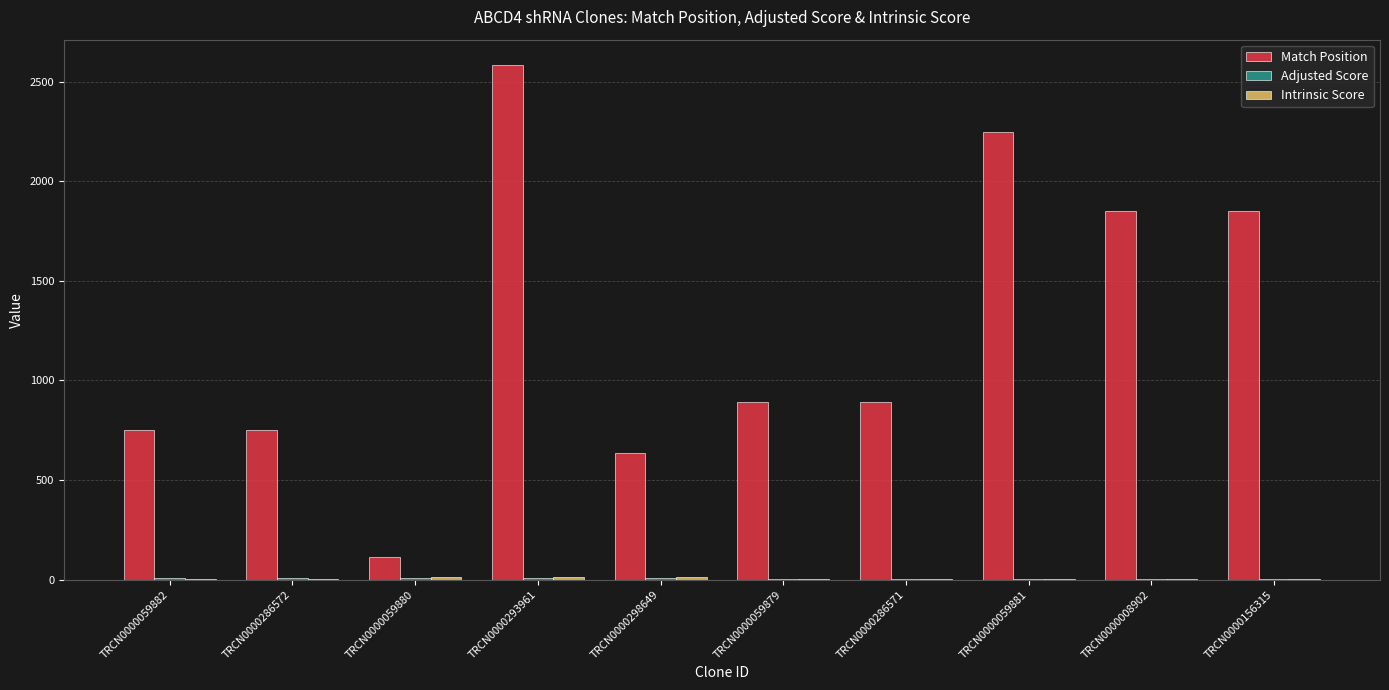

Between TRCN0000059882 and TRCN0000293961, which series saw the biggest shift?

Match Position